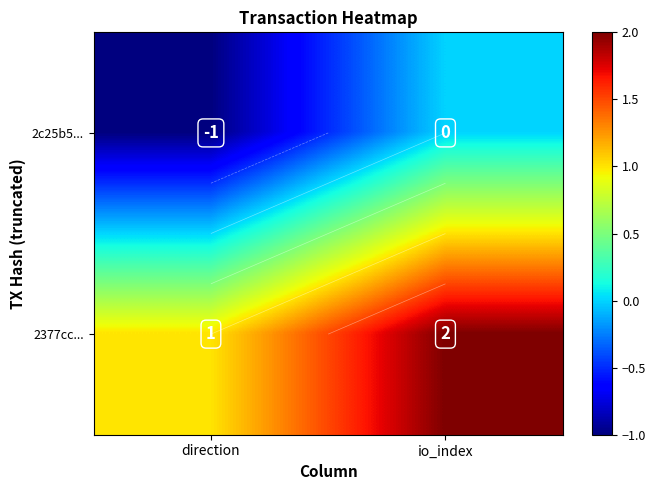

At direction, list the series in order from smallest to largest.

2c25b5..., 2377cc...